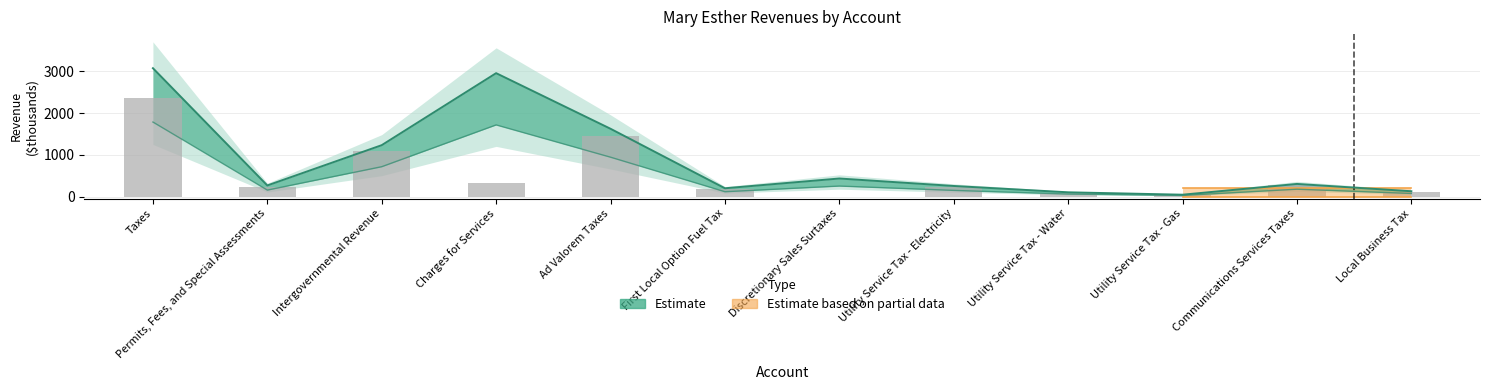

Reading left to right, list all the values displayed in this chart.

2363.8	236.6	1100.0	324.1	1451.4	176.3	0.0	225.5	89.8	38.6	269.1	112.5